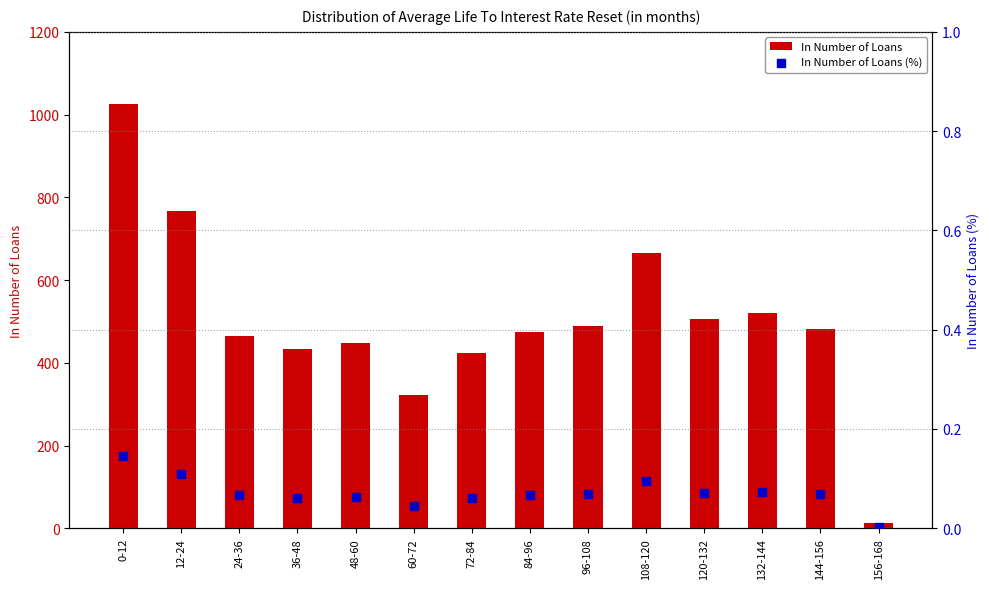

What are all the series names shown in the legend?

In Number of Loans, In Number of Loans (%)